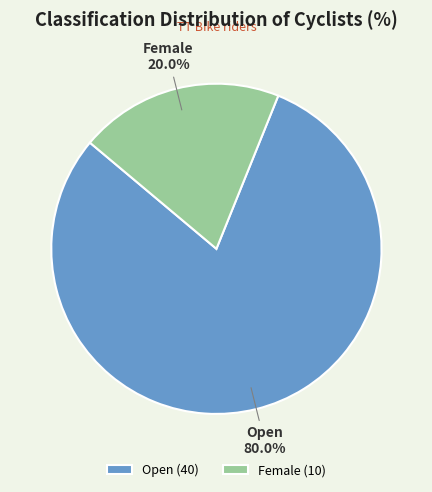

To the nearest percent, what percentage of the pie is Female?

20%